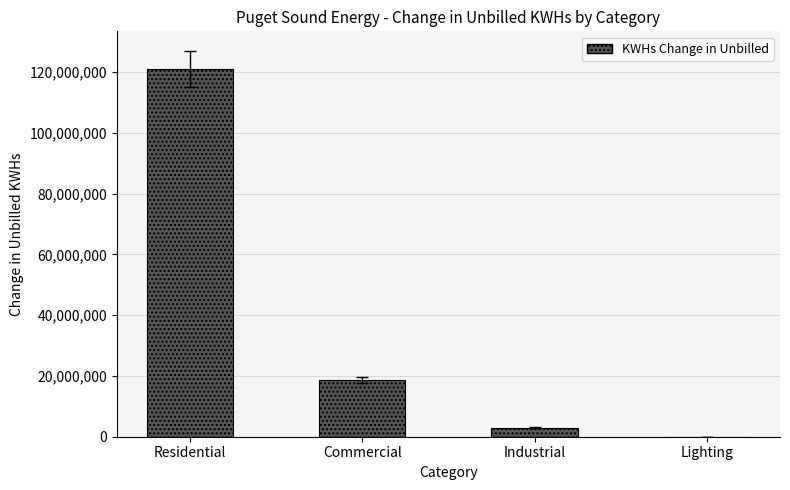

Are the bars horizontal?

No